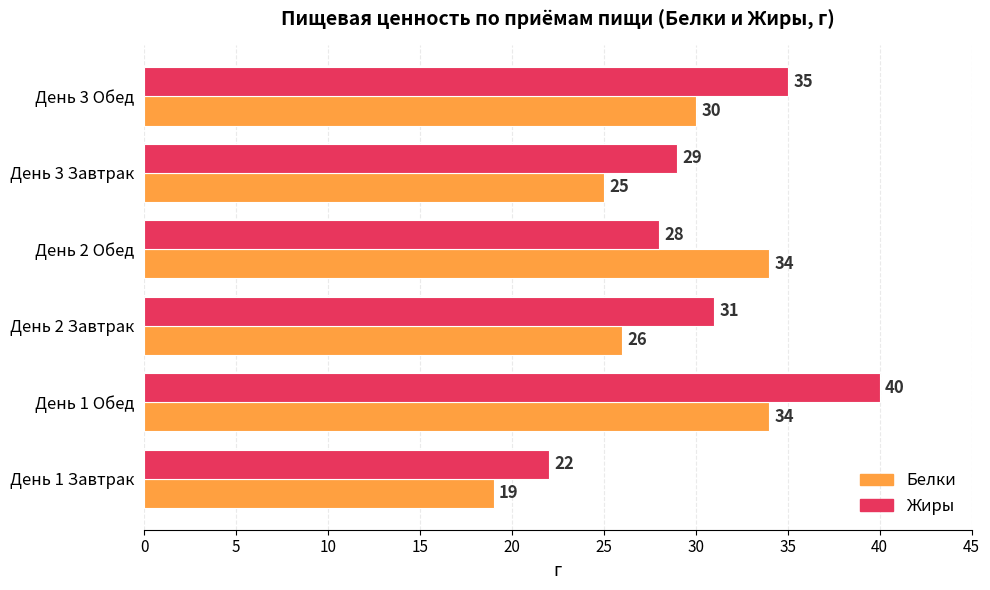

What is the sum of all Жиры values?

185